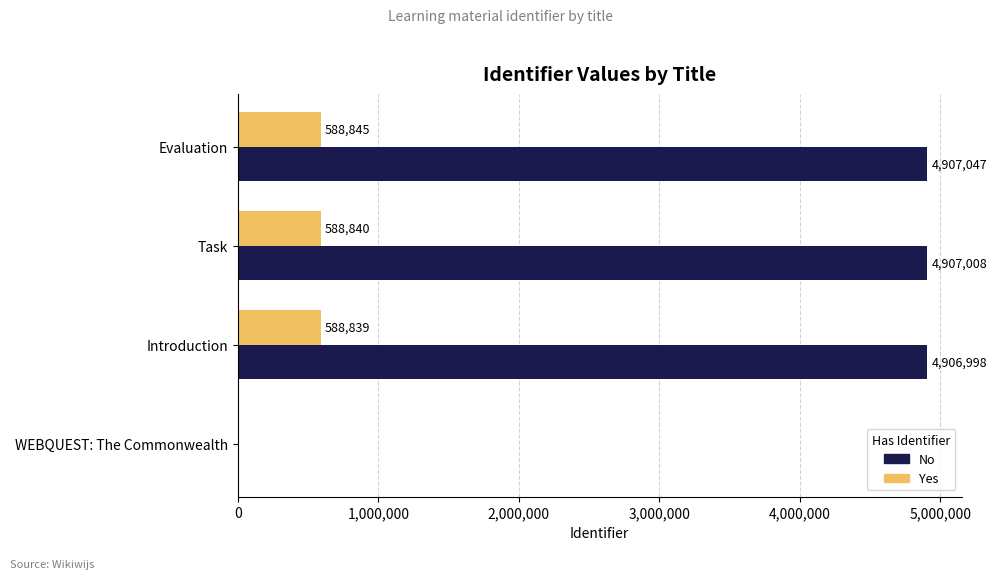

What is the total value across all series at Evaluation?

5495892